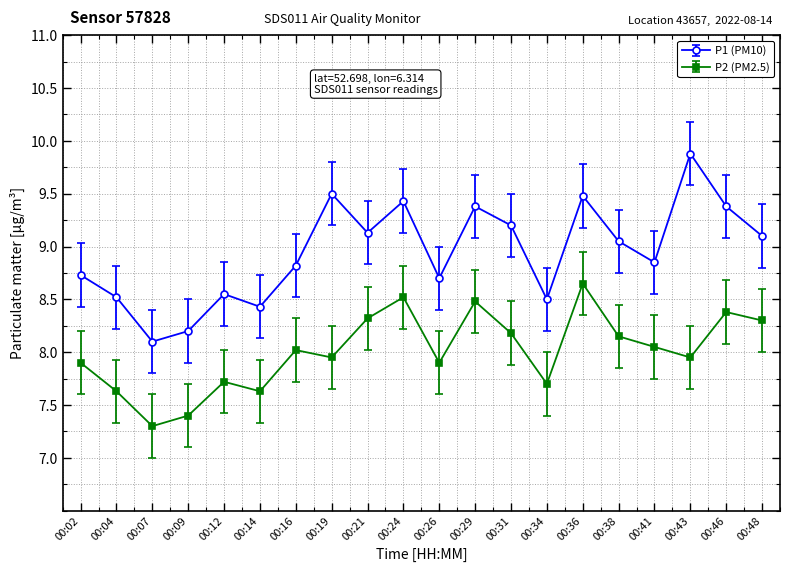

True or false: P2 (PM2.5) has more than 1 interior local peaks.

True